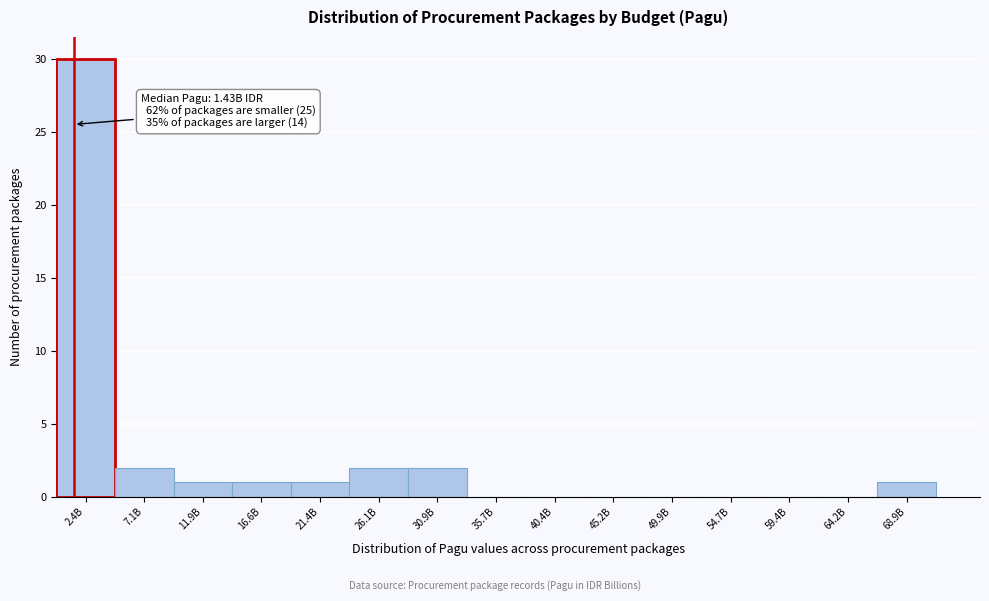

Reading left to right, transcribe all the data shown in this chart.

2.4B=30	7.1B=2	11.9B=1	16.6B=1	21.4B=1	26.1B=2	30.9B=2	35.7B=0	40.4B=0	45.2B=0	49.9B=0	54.7B=0	59.4B=0	64.2B=0	68.9B=1